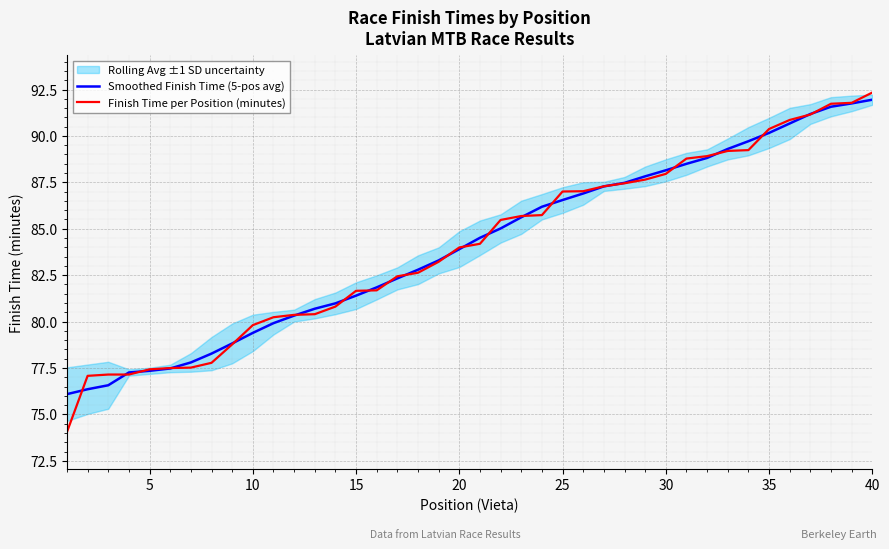

What is the maximum value for Finish Time per Position (minutes)?

92.3